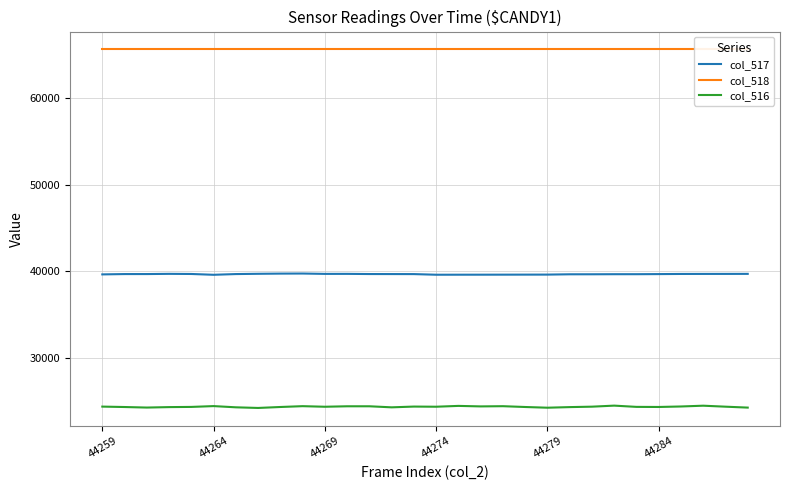

True or false: col_516 and col_517 intersect in this chart.

False